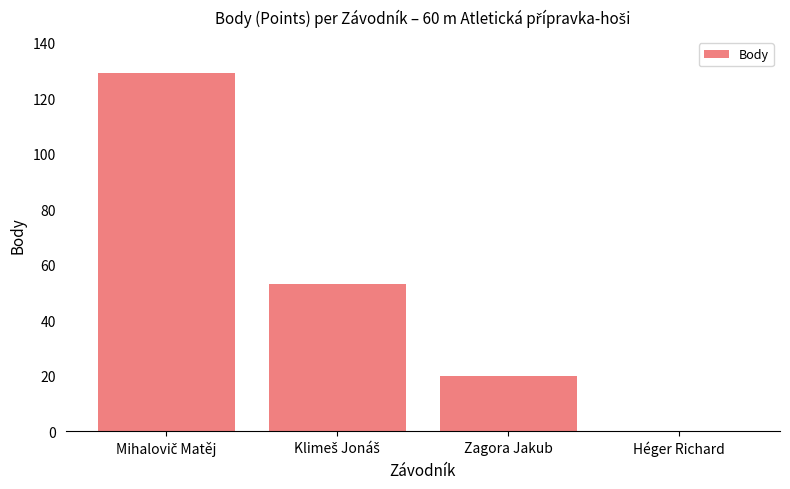

What is the sum of all values?

202